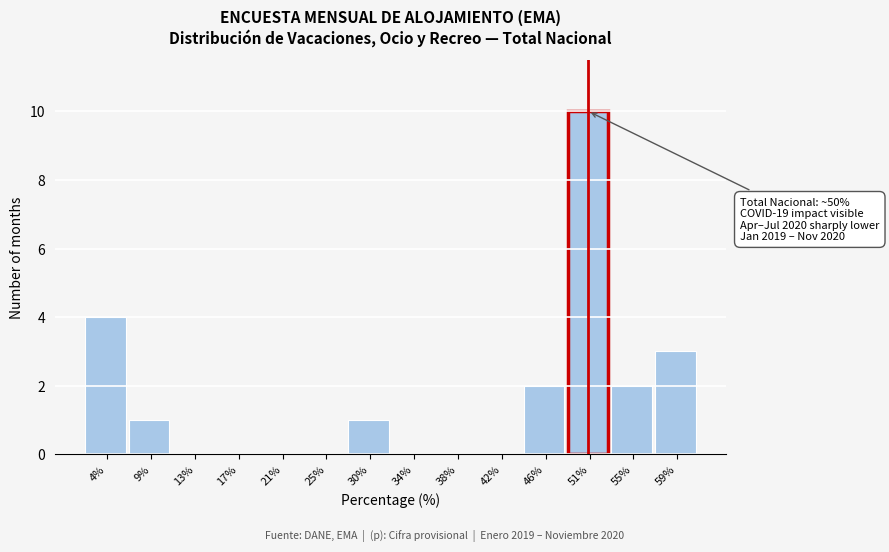

Over which range of the x-axis is the bar tallest?

48.5 to 52.5